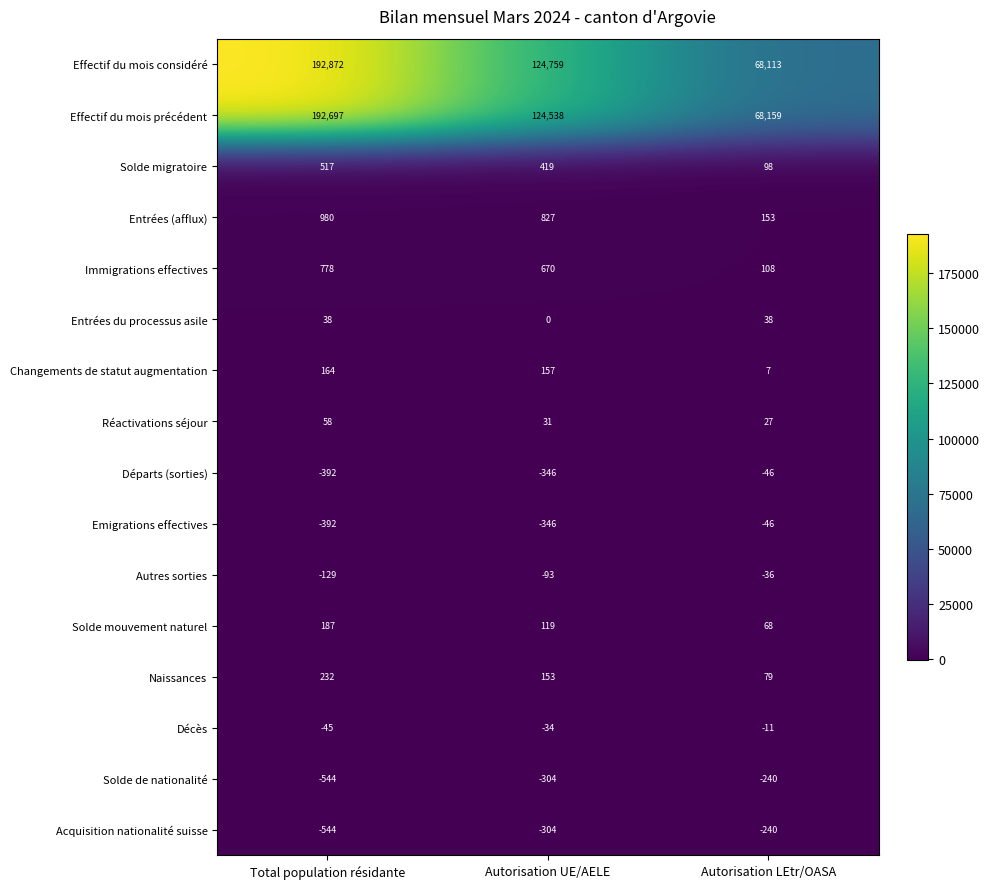

List the labels in order of Effectif du mois précédent value, smallest first.

Autorisation LEtr/OASA, Autorisation UE/AELE, Total population résidante